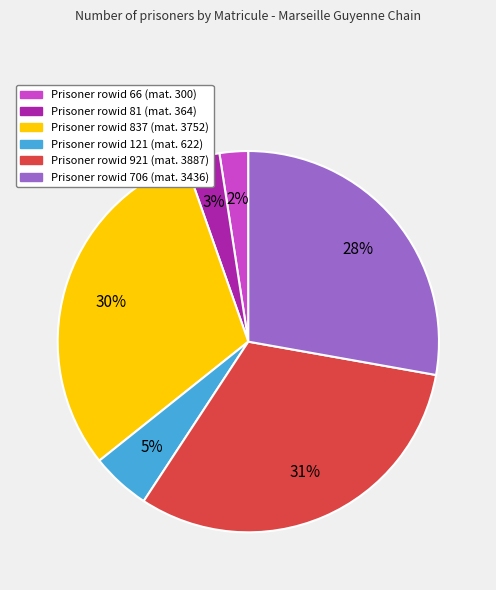

Is there any slice that represents more than half of the pie?

No